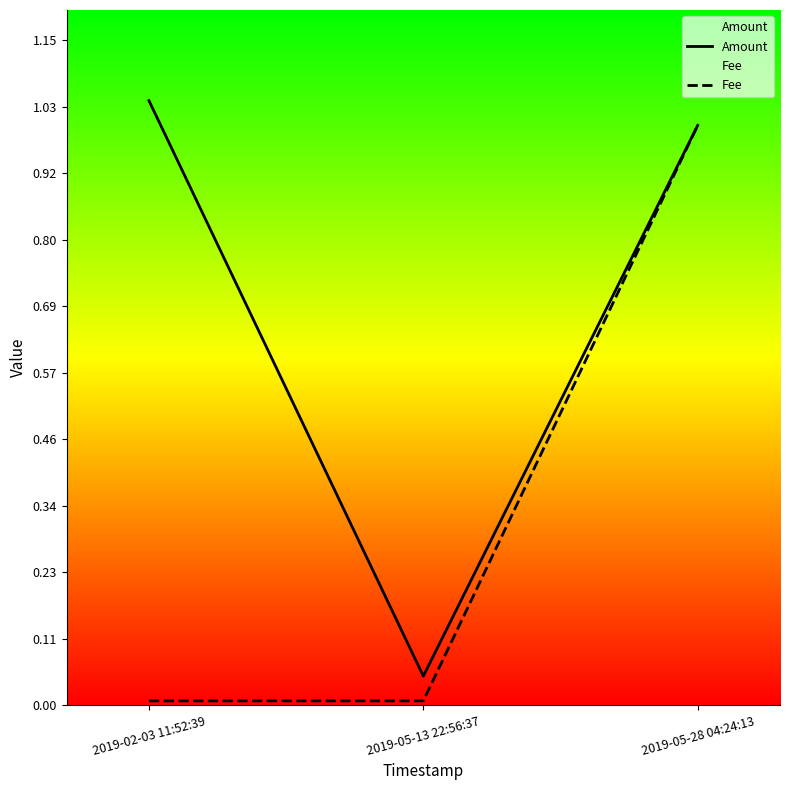

Is it true that Amount equals 1.0 at 2019-02-03 11:52:39?

True